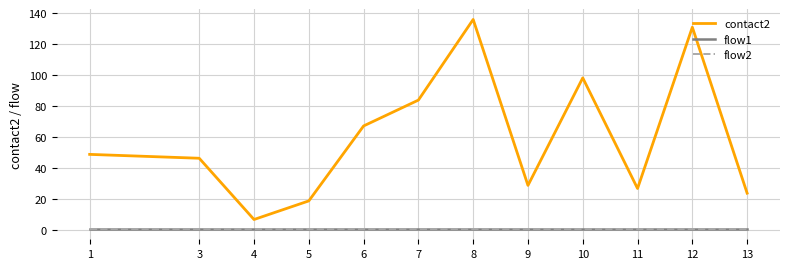

Does the chart display data point markers on the line(s)?

No